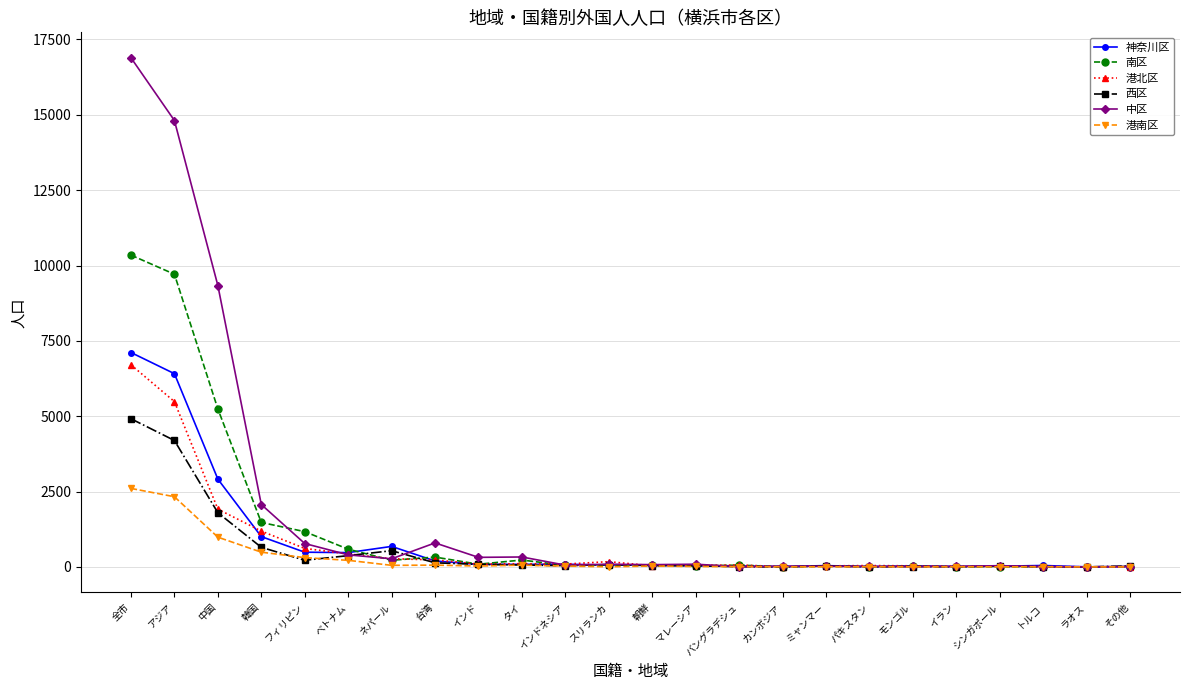

What is the difference between the highest and lowest values at タイ?

271